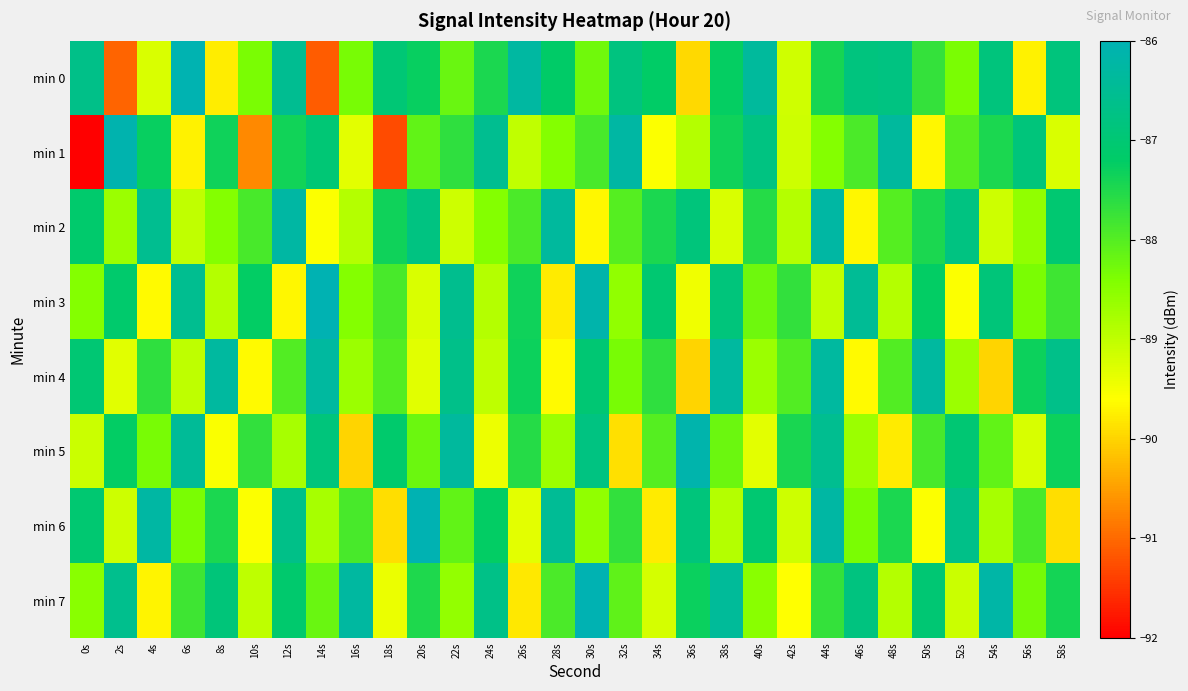

Reading left to right, list all the values displayed in this chart.

min 0: 0s=-86.7	2s=-91.0	4s=-89.2	6s=-86.0	8s=-89.8	10s=-88.4	12s=-86.5	14s=-91.1	16s=-88.3	18s=-87.0	20s=-87.3	22s=-88.2	24s=-87.5	26s=-86.3	28s=-87.2	30s=-88.3	32s=-86.8	34s=-87.2	36s=-89.9	38s=-87.3	40s=-86.4	42s=-89.2	44s=-87.4	46s=-86.8	48s=-86.8	50s=-87.7	52s=-88.4	54s=-86.8	56s=-89.7	58s=-86.9
min 1: 0s=-92.0	2s=-86.1	4s=-87.3	6s=-89.7	8s=-87.3	10s=-90.7	12s=-87.4	14s=-87.0	16s=-89.3	18s=-91.3	20s=-88.1	22s=-87.7	24s=-86.5	26s=-89.0	28s=-88.5	30s=-87.9	32s=-86.2	34s=-89.6	36s=-88.9	38s=-87.3	40s=-86.8	42s=-89.1	44s=-88.5	46s=-87.9	48s=-86.3	50s=-89.7	52s=-88.0	54s=-87.5	56s=-86.9	58s=-89.2
min 2: 0s=-87.1	2s=-88.7	4s=-86.5	6s=-89.0	8s=-88.5	10s=-87.9	12s=-86.2	14s=-89.6	16s=-88.9	18s=-87.3	20s=-86.8	22s=-89.1	24s=-88.5	26s=-87.9	28s=-86.3	30s=-89.7	32s=-88.0	34s=-87.5	36s=-86.9	38s=-89.2	40s=-87.6	42s=-88.9	44s=-86.2	46s=-89.7	48s=-88.0	50s=-87.5	52s=-86.8	54s=-89.1	56s=-88.6	58s=-87.0
min 3: 0s=-88.5	2s=-87.1	4s=-89.7	6s=-86.5	8s=-88.9	10s=-87.2	12s=-89.7	14s=-86.0	16s=-88.5	18s=-87.9	20s=-89.2	22s=-86.6	24s=-88.9	26s=-87.3	28s=-89.8	30s=-86.1	32s=-88.6	34s=-87.0	36s=-89.5	38s=-86.9	40s=-88.2	42s=-87.7	44s=-89.0	46s=-86.5	48s=-88.9	50s=-87.2	52s=-89.6	54s=-86.9	56s=-88.3	58s=-87.8
min 4: 0s=-87.0	2s=-89.3	4s=-87.7	6s=-89.0	8s=-86.3	10s=-89.7	12s=-88.0	14s=-86.3	16s=-88.7	18s=-88.0	20s=-89.3	22s=-86.7	24s=-89.0	26s=-87.3	28s=-89.7	30s=-87.0	32s=-88.3	34s=-87.7	36s=-90.0	38s=-86.3	40s=-88.7	42s=-88.0	44s=-86.3	46s=-89.7	48s=-88.0	50s=-86.3	52s=-88.7	54s=-90.0	56s=-87.3	58s=-86.7
min 5: 0s=-89.1	2s=-87.2	4s=-88.3	6s=-86.4	8s=-89.6	10s=-87.7	12s=-88.8	14s=-86.9	16s=-90.0	18s=-87.1	20s=-88.2	22s=-86.3	24s=-89.4	26s=-87.6	28s=-88.7	30s=-86.8	32s=-89.9	34s=-88.0	36s=-86.1	38s=-88.2	40s=-89.3	42s=-87.4	44s=-86.6	46s=-88.7	48s=-89.8	50s=-87.9	52s=-87.0	54s=-88.1	56s=-89.2	58s=-87.3
min 6: 0s=-87.0	2s=-89.1	4s=-86.2	6s=-88.3	8s=-87.5	10s=-89.6	12s=-86.7	14s=-88.8	16s=-87.9	18s=-89.9	20s=-86.0	22s=-88.1	24s=-87.2	26s=-89.3	28s=-86.5	30s=-88.6	32s=-87.7	34s=-89.8	36s=-86.9	38s=-88.9	40s=-87.0	42s=-89.1	44s=-86.2	46s=-88.3	48s=-87.5	50s=-89.6	52s=-86.7	54s=-88.8	56s=-87.9	58s=-89.9
min 7: 0s=-88.5	2s=-86.6	4s=-89.7	6s=-87.8	8s=-86.9	10s=-89.0	12s=-87.1	14s=-88.2	16s=-86.3	18s=-89.4	20s=-87.5	22s=-88.6	24s=-86.7	26s=-89.8	28s=-87.9	30s=-86.0	32s=-88.1	34s=-89.2	36s=-87.3	38s=-86.4	40s=-88.5	42s=-89.6	44s=-87.7	46s=-86.8	48s=-88.9	50s=-87.0	52s=-89.1	54s=-86.2	56s=-88.3	58s=-87.4